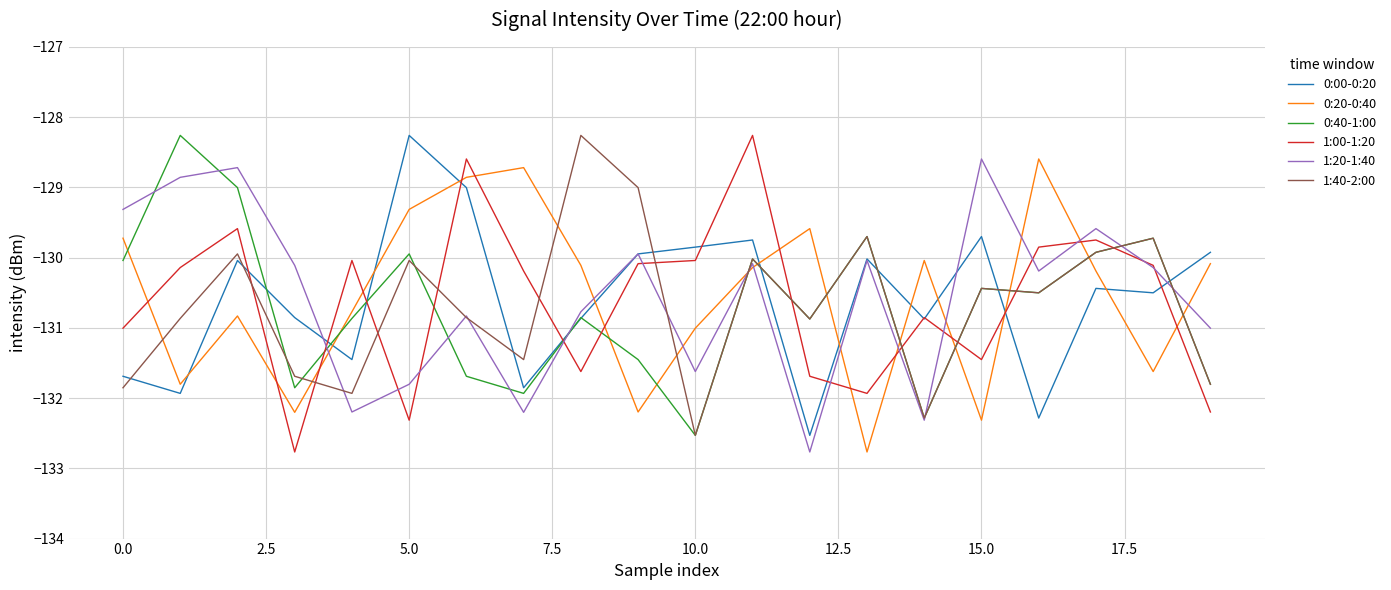

What is the lowest value of the 1:00-1:20 series?

-132.8